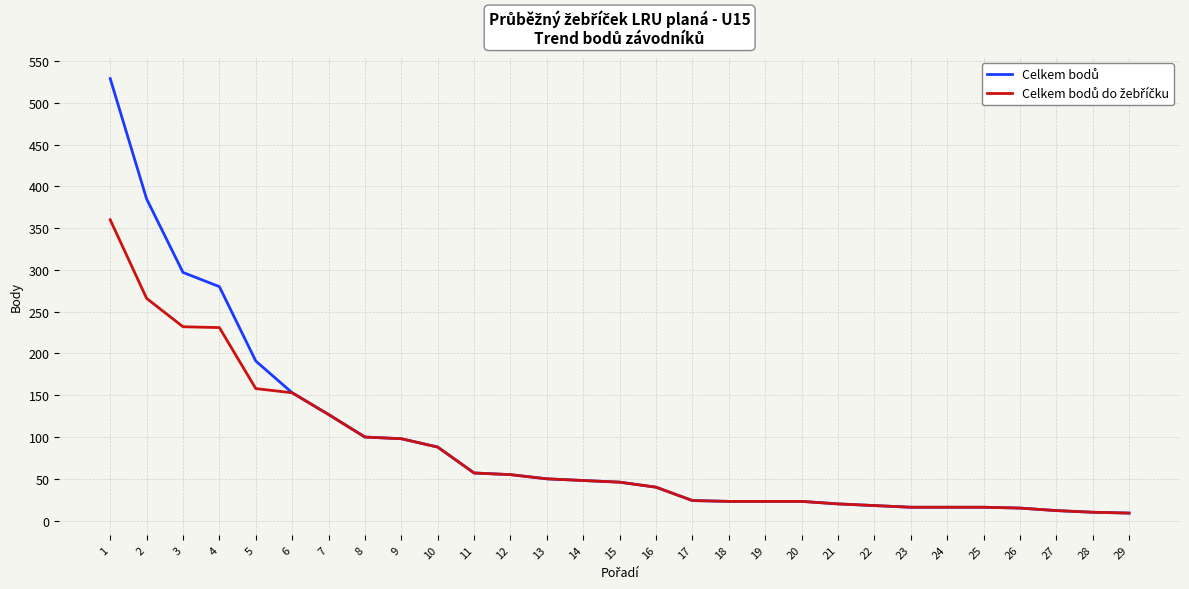

At which category does the chart reach its minimum across all series?

29